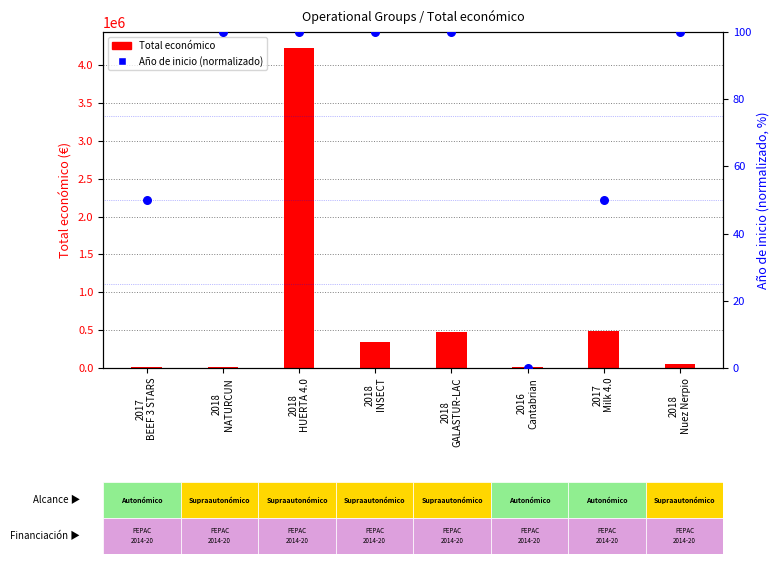

What is the total value across all series at 2018
NATURCUN?

19578